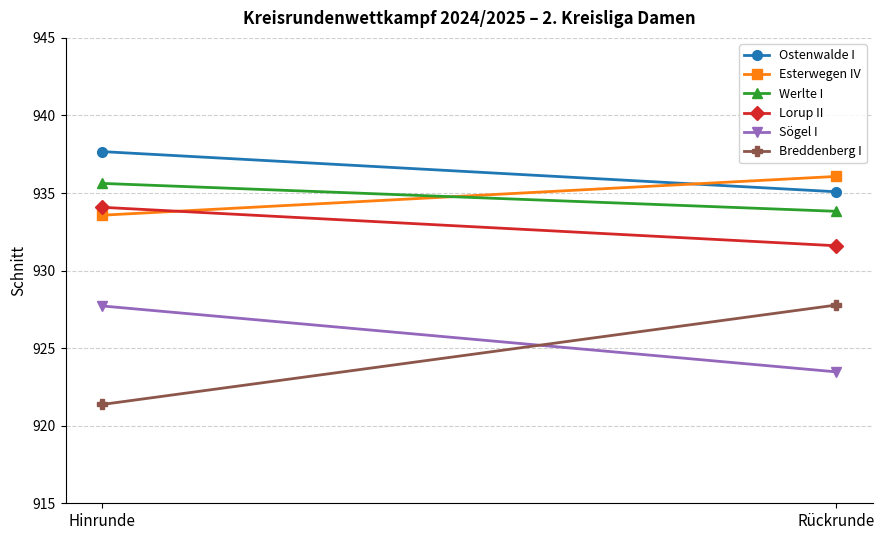

What is the value of the Ostenwalde I point at the 1st from the left?

937.7